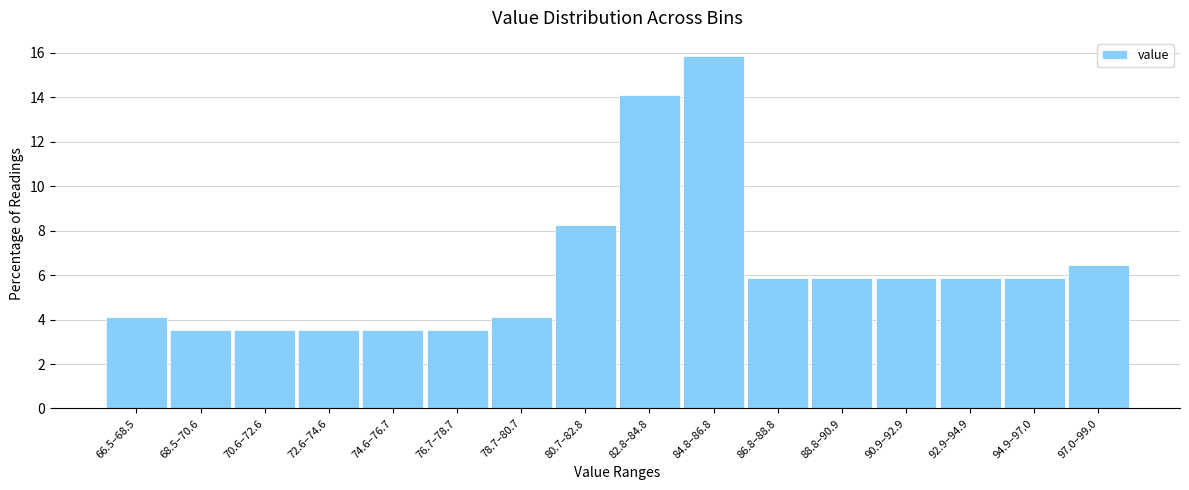

Reading right to left, list all the values displayed in this chart.

6.5	5.9	5.9	5.9	5.9	5.9	15.9	14.1	8.2	4.1	3.5	3.5	3.5	3.5	3.5	4.1